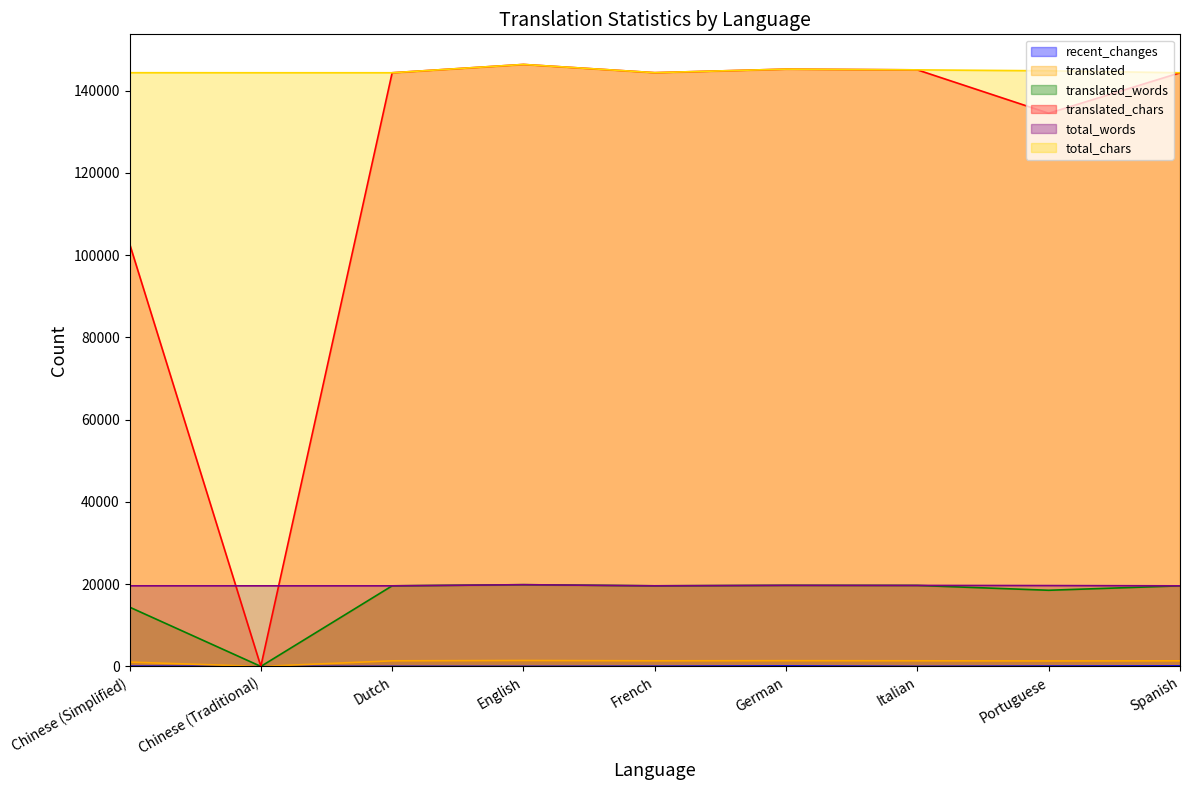

Which category has the highest value in the translated_chars series?

English